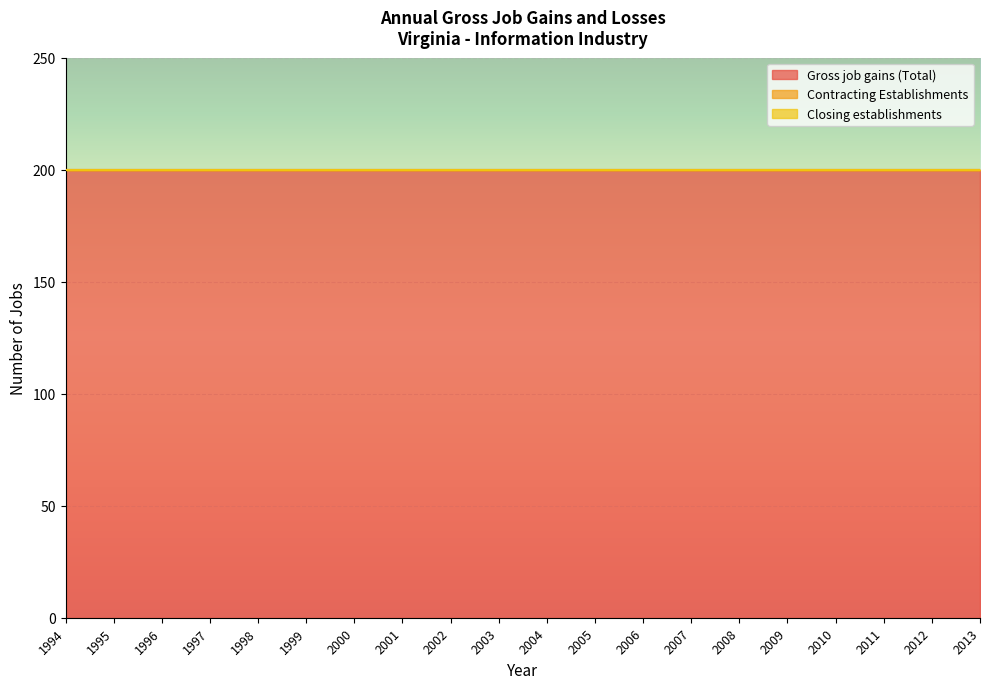

True or false: Contracting Establishments has a value of 0 at 2000.

True